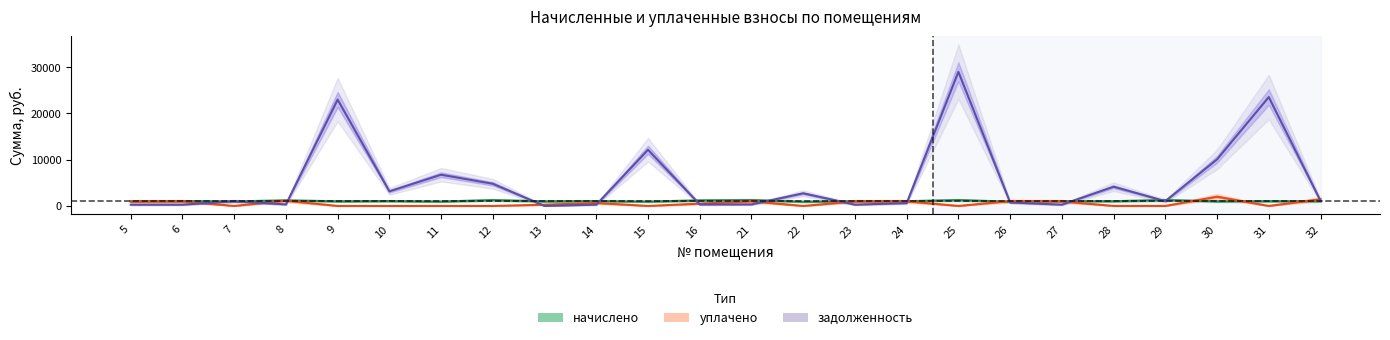

Between 22 and 15, which is larger?

15